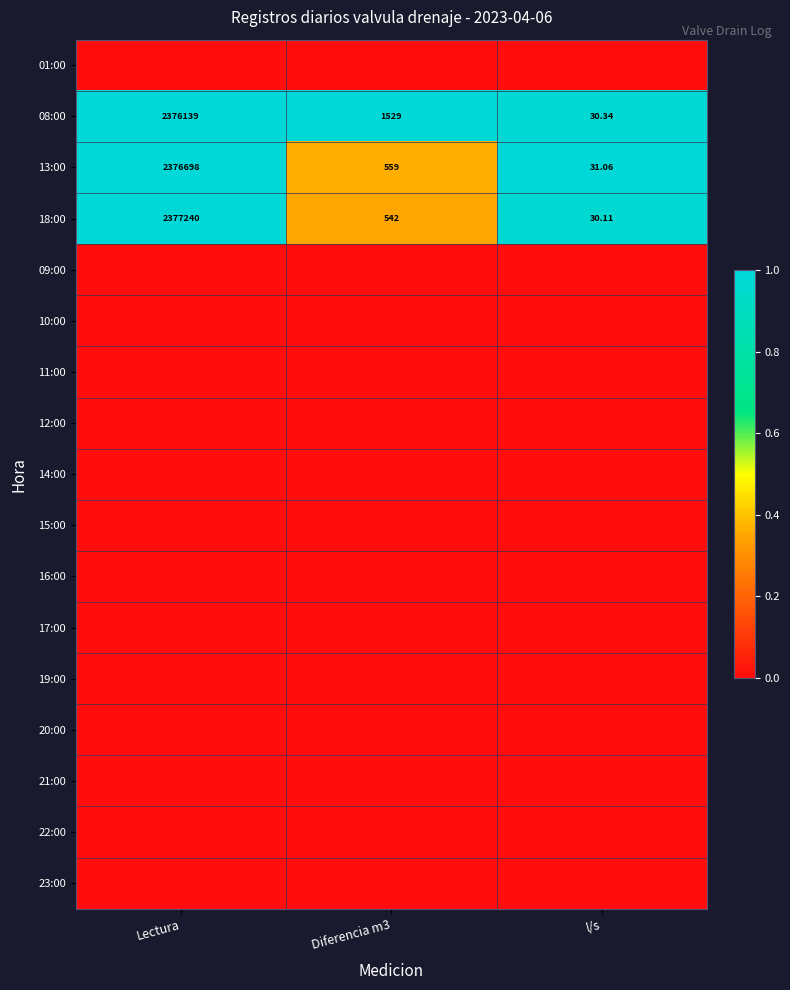

Which category has the highest value in the 18:00 series?

Lectura